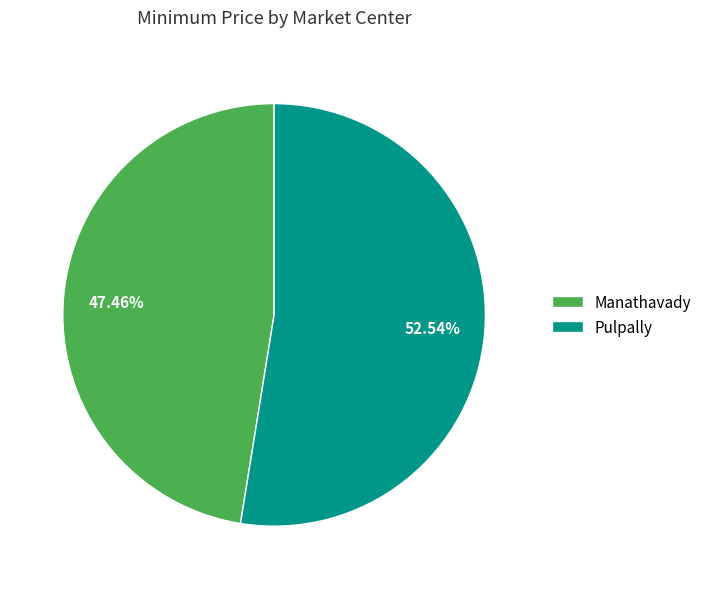

Which category has the smallest portion of the pie?

Manathavady